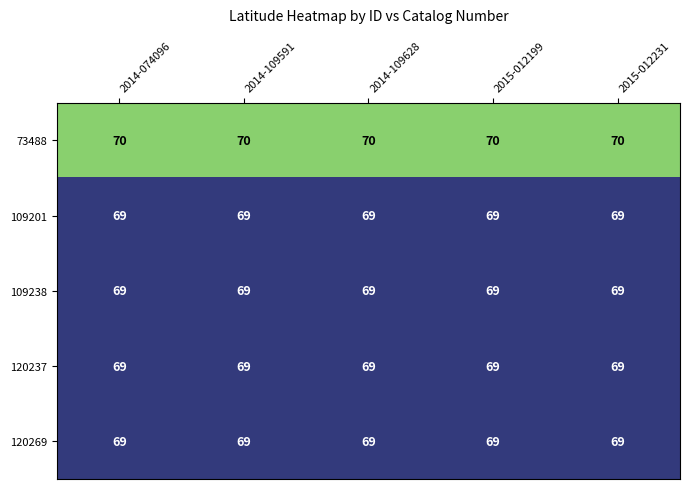

The value of 109238 at 2014-074096 is 69. True or false?

True